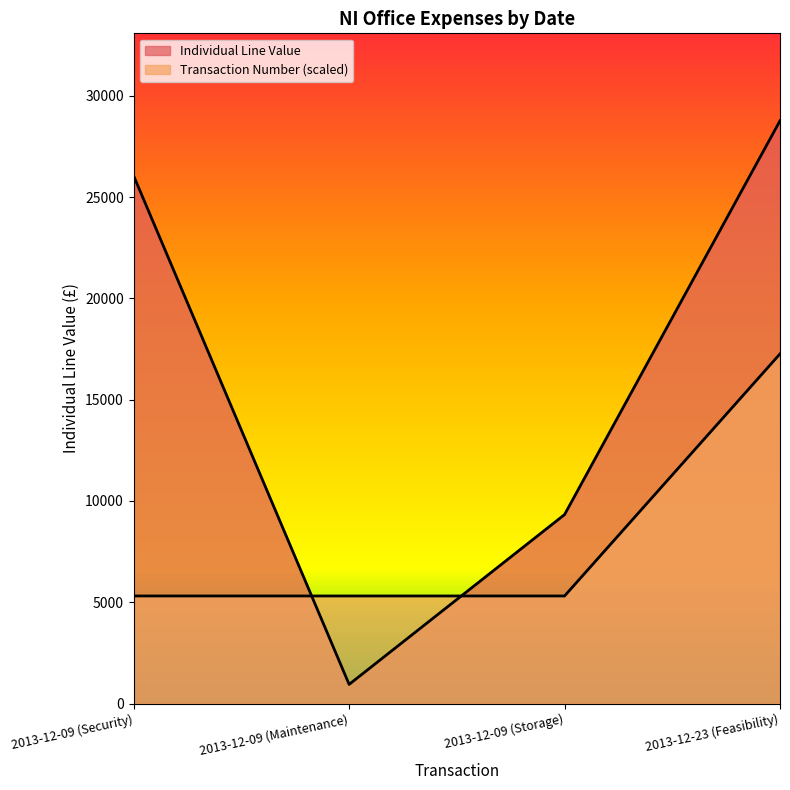

Reading right to left, transcribe all the data shown in this chart.

Individual Line Value: 28767.8	9327.9	945.5	26044.5
Transaction Number: 17260.7	5310.7	5310.7	5310.7